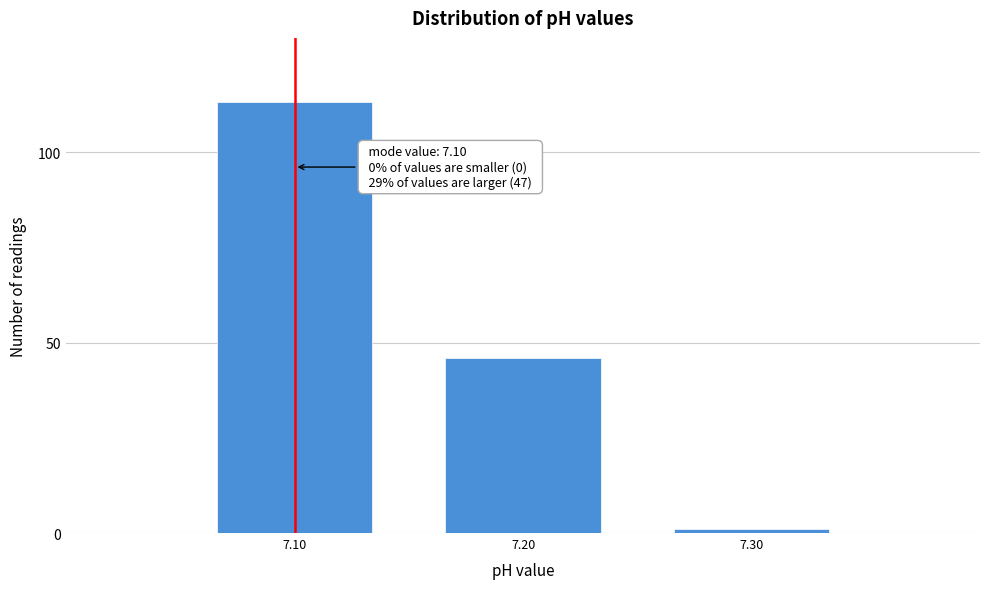

Reading left to right, transcribe all the data shown in this chart.

113	46	1